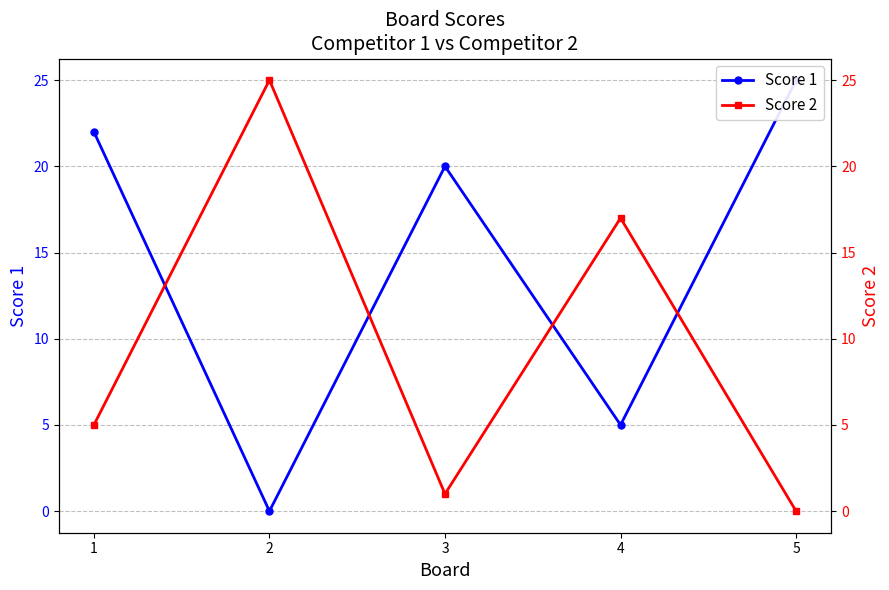

How many lines are shown in the chart?

2